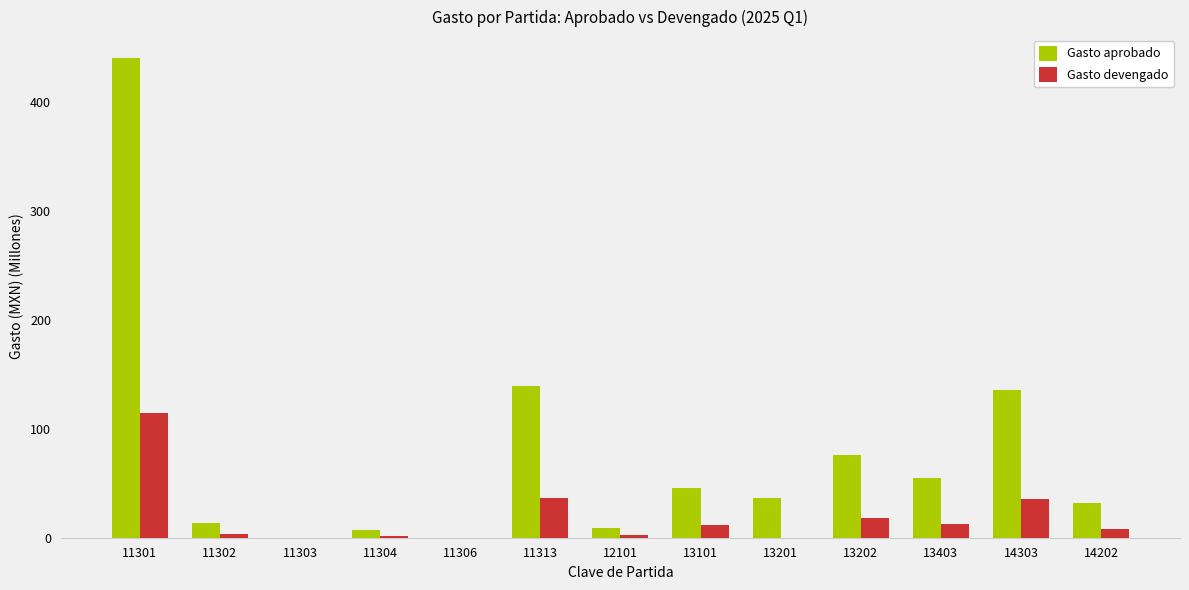

What is the sum of all Gasto devengado values?

245.3